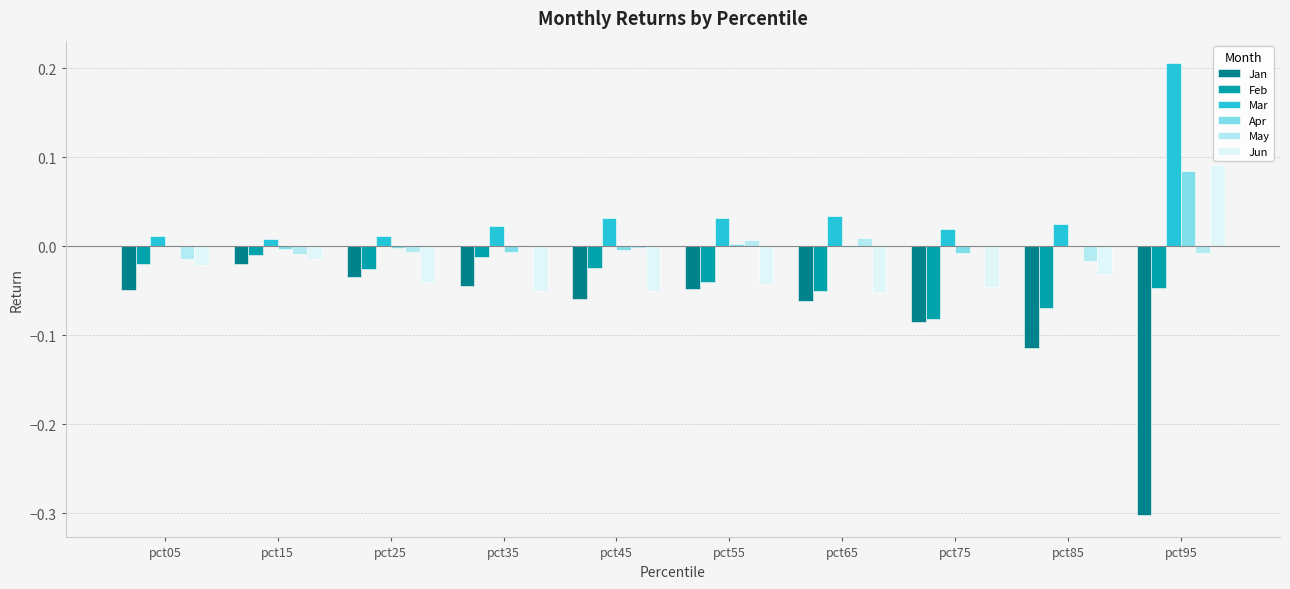

True or false: May has a value of -0.0 at pct45.

True